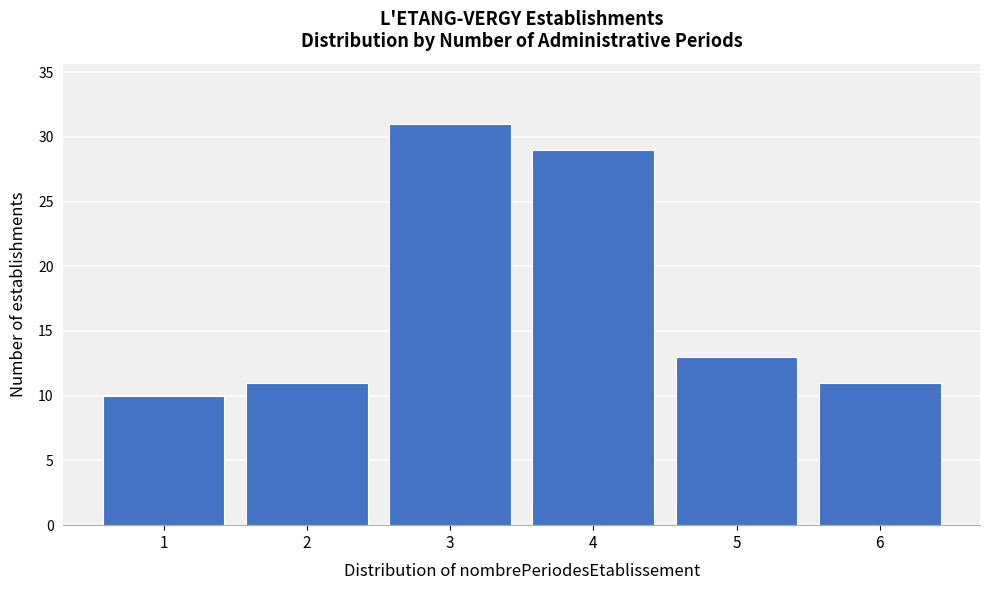

Reading left to right, transcribe this chart: for each bar, give the range it covers on the x-axis and its height. The values are not printed on the chart, so give them approximately, as read against the axis.

0.5 to 1.5: 10
1.5 to 2.5: 11
2.5 to 3.5: 31
3.5 to 4.5: 29
4.5 to 5.5: 13
5.5 to 6.5: 11